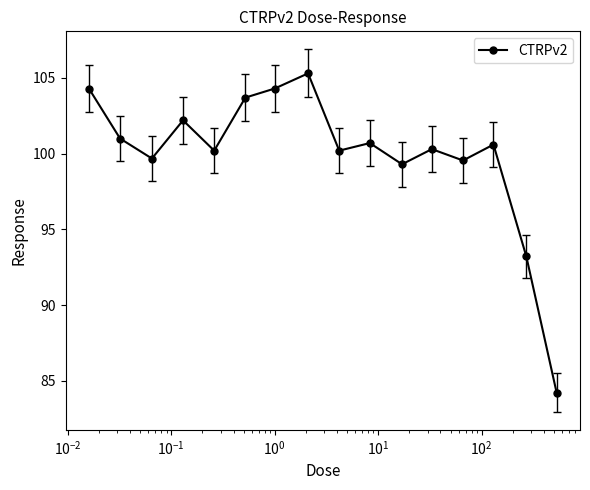

What is the sum of all values?

1598.8